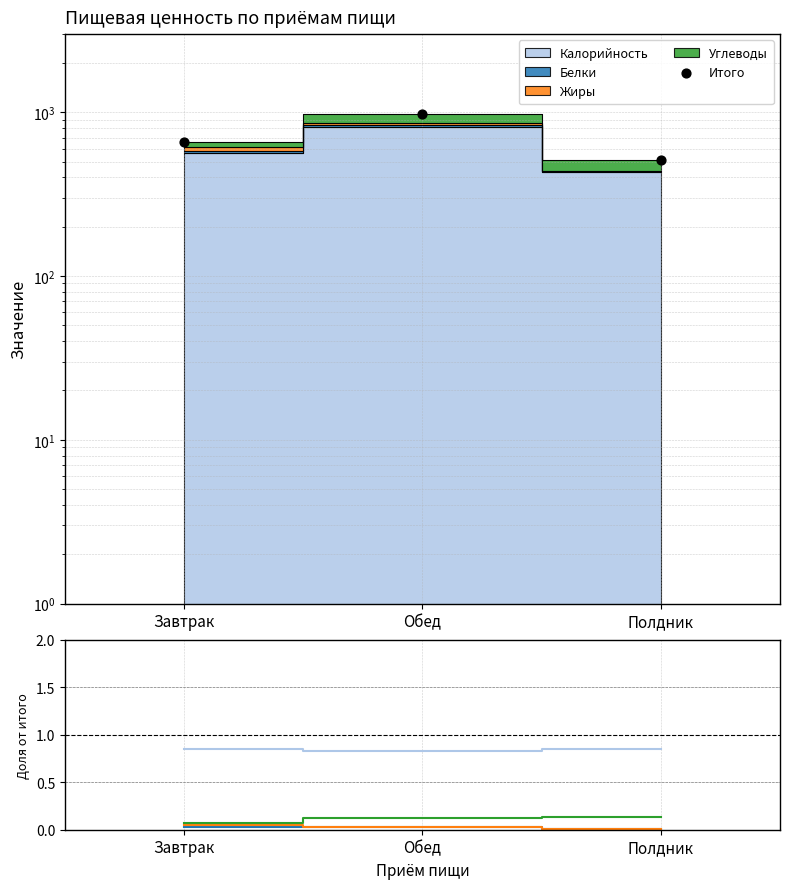

At which category is the sum across all series the highest?

Обед